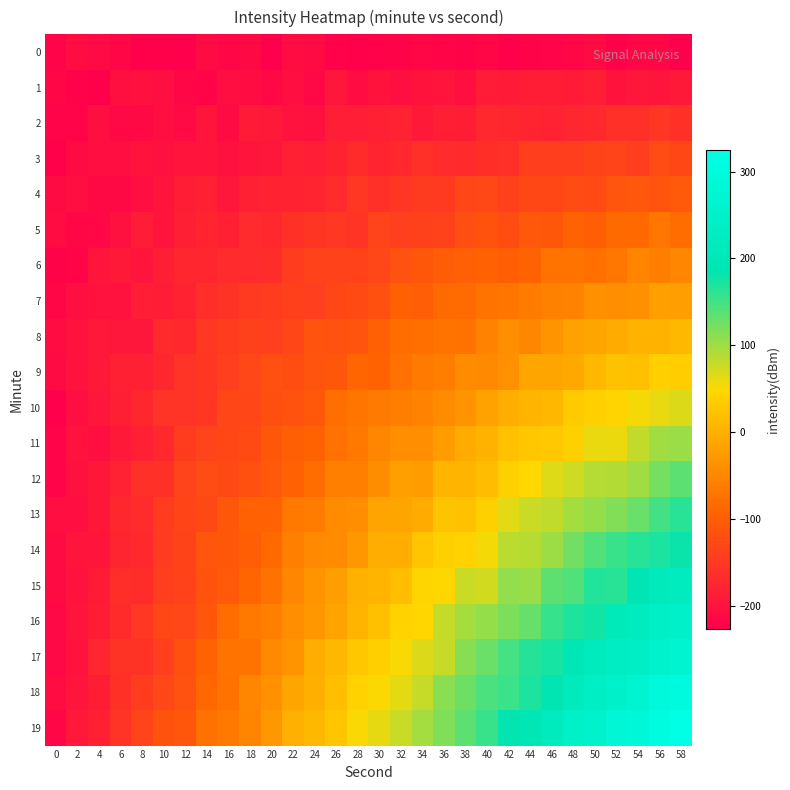

Rank the series by their maximum value, from highest to lowest.

19, 18, 17, 16, 15, 14, 13, 12, 11, 10, 9, 8, 7, 6, 5, 4, 3, 2, 1, 0